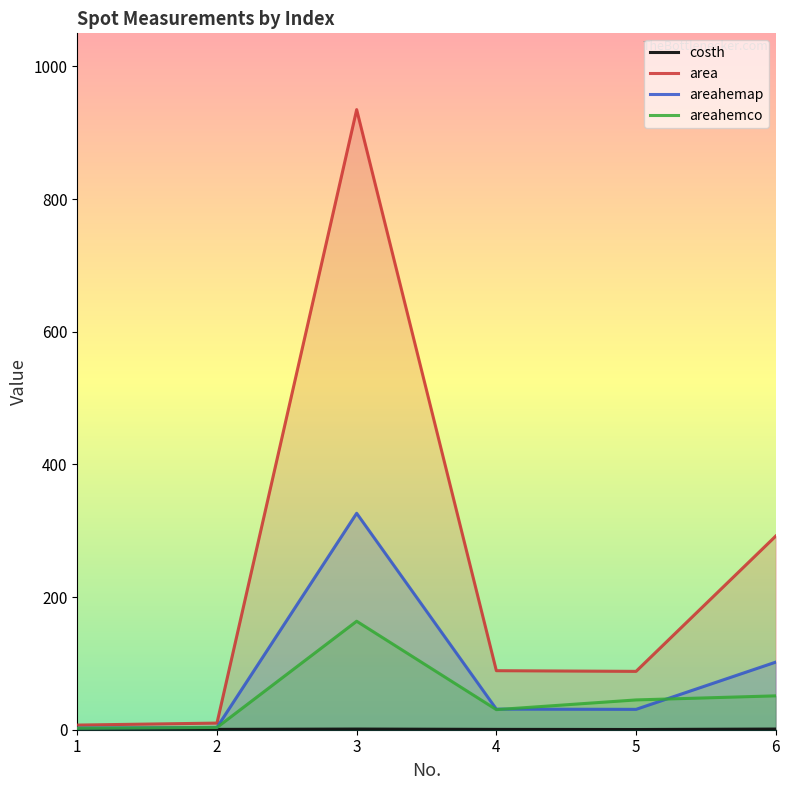

The costh series shows 0.2 at 1. True or false?

False